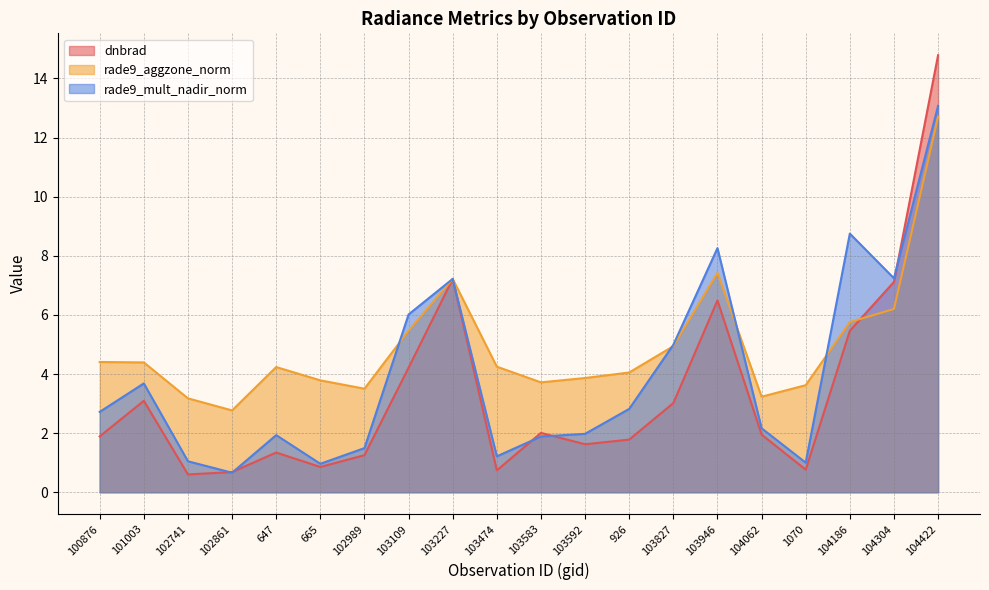

Between which two adjacent categories do rade9_mult_nadir_norm and rade9_aggzone_norm first intersect?

102989 and 103109